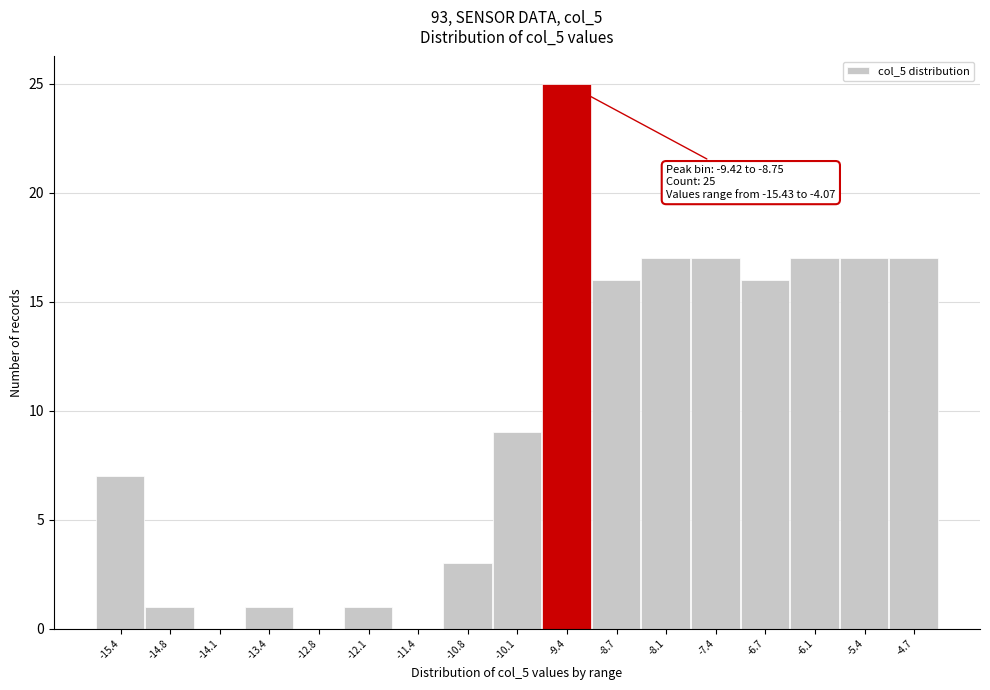

Reading left to right, extract all data points from this chart.

-15.4=7	-14.8=1	-14.1=0	-13.4=1	-12.8=0	-12.1=1	-11.4=0	-10.8=3	-10.1=9	-9.4=25	-8.7=16	-8.1=17	-7.4=17	-6.7=16	-6.1=17	-5.4=17	-4.7=17